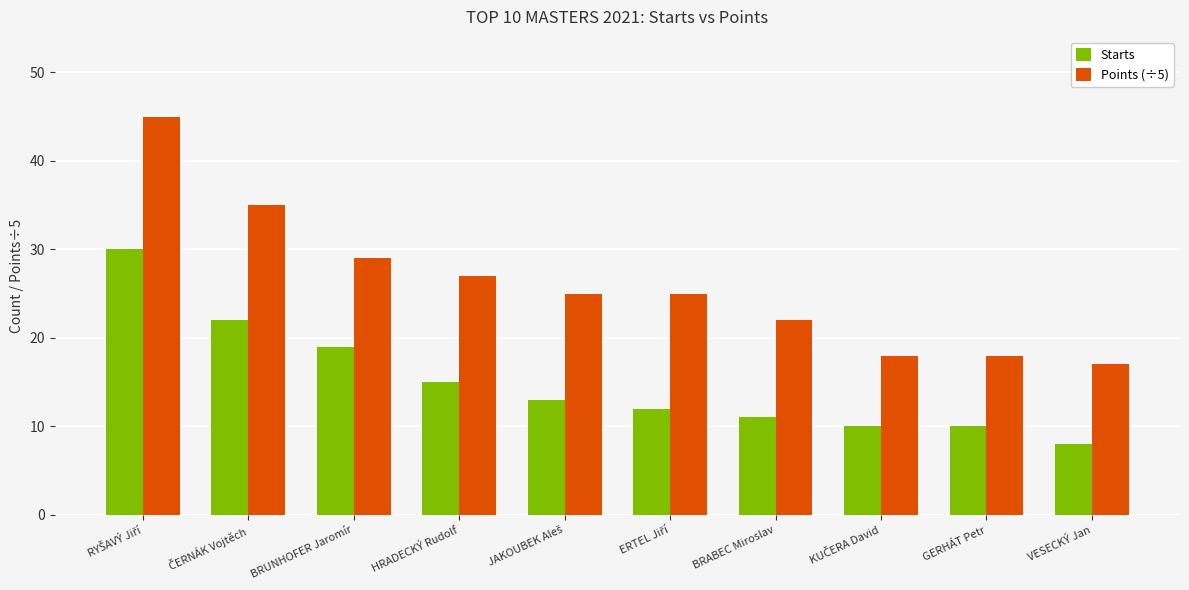

What is the difference between the maximum and minimum values in the Points (÷5) series?

28